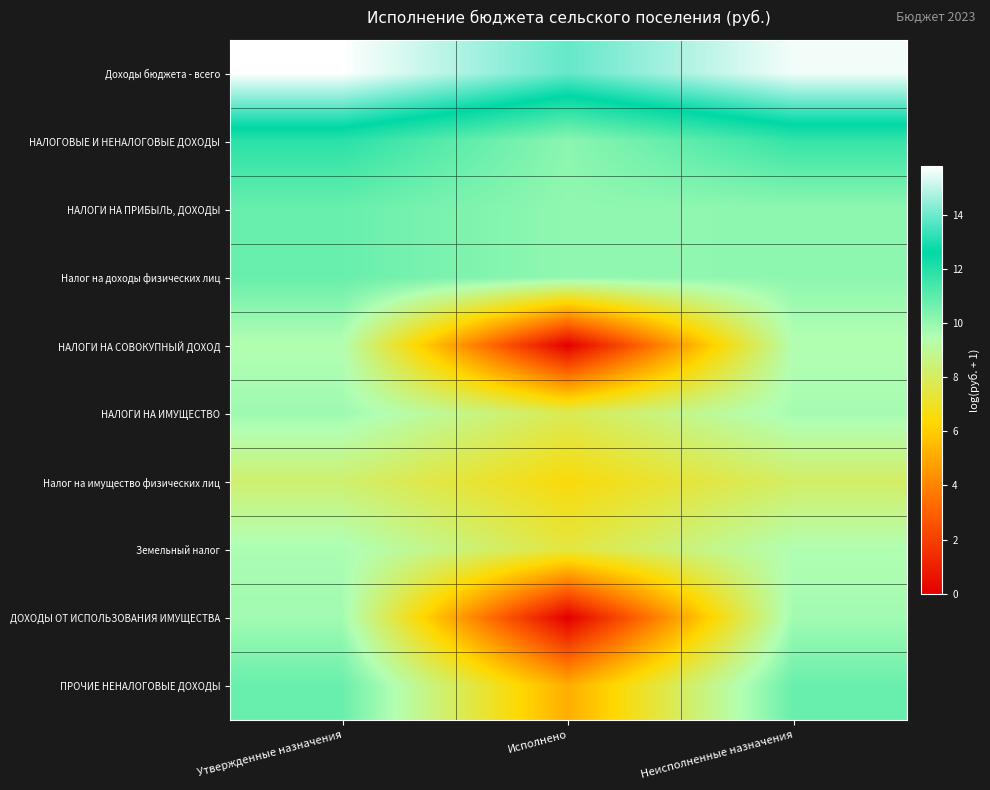

At which category is the sum across all series the highest?

Утвержденные назначения